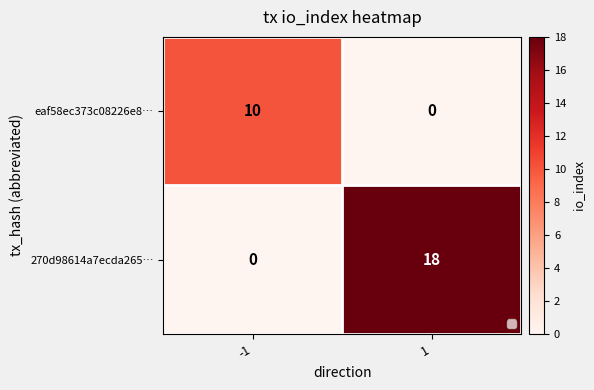

How many data points in eaf58ec373c08226e8… are less than 10?

1